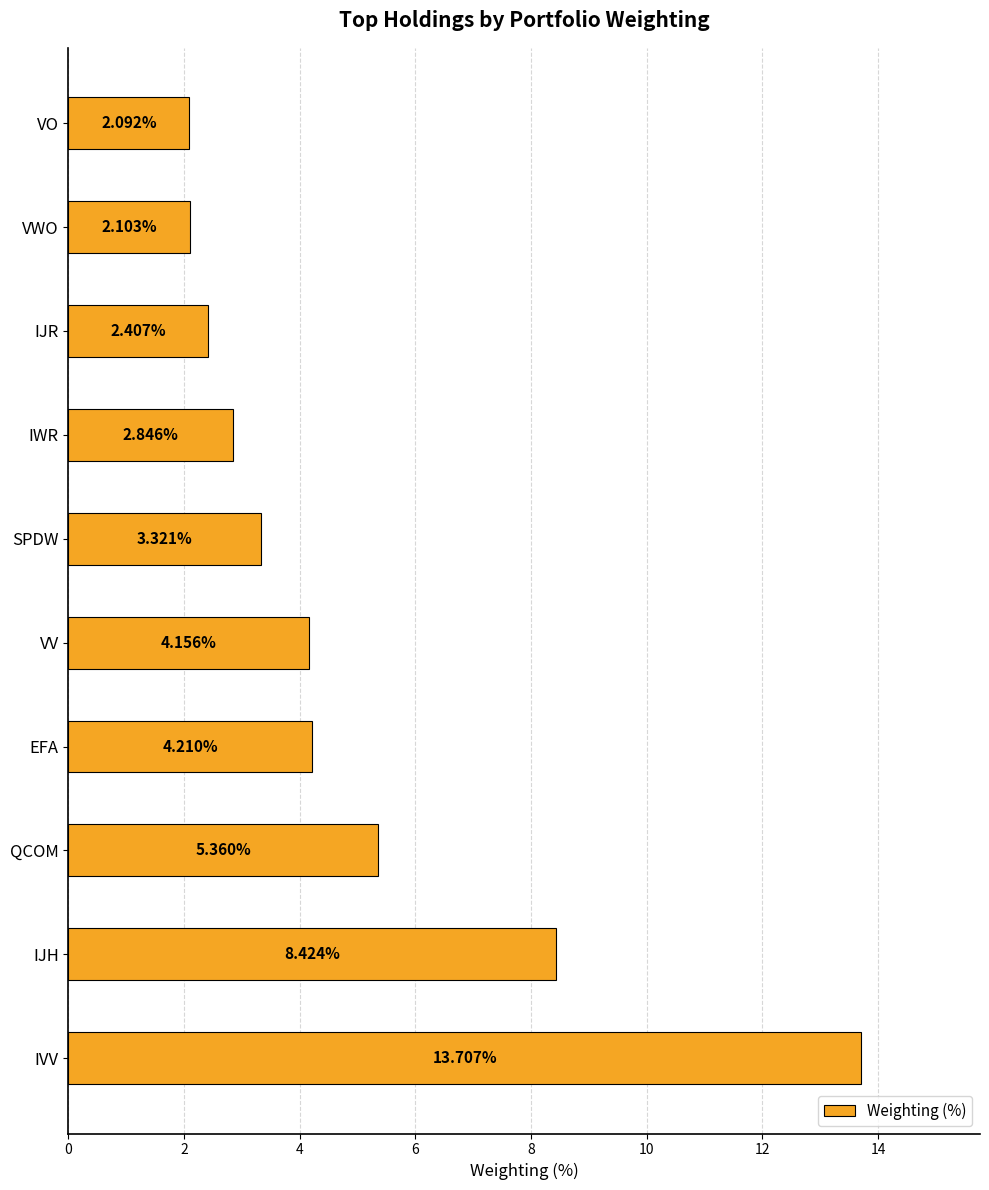

What is the average value?

4.9